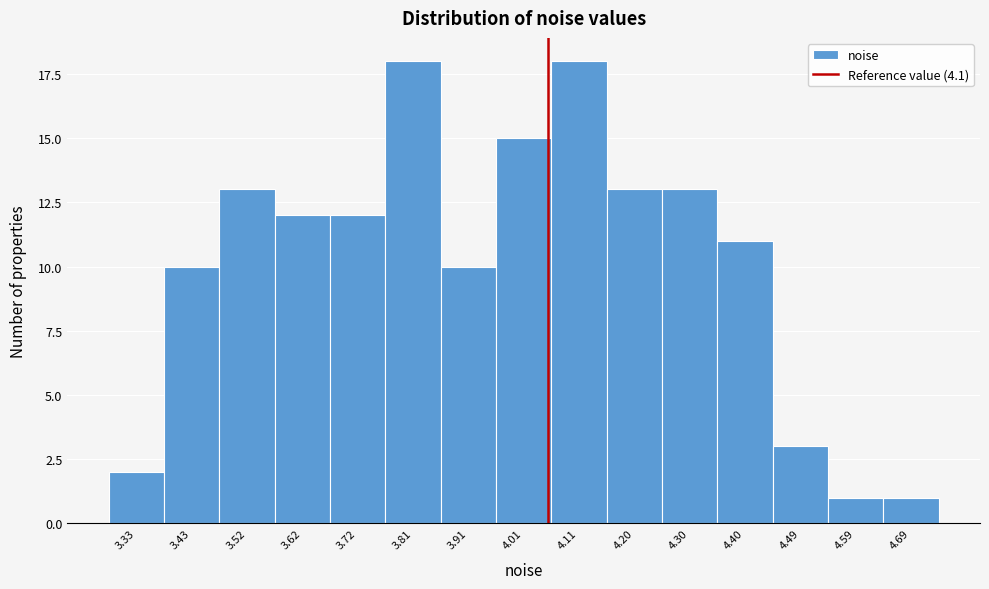

Reading right to left, extract all data points from this chart.

4.69=1	4.59=1	4.49=3	4.40=11	4.30=13	4.20=13	4.11=18	4.01=15	3.91=10	3.81=18	3.72=12	3.62=12	3.52=13	3.43=10	3.33=2